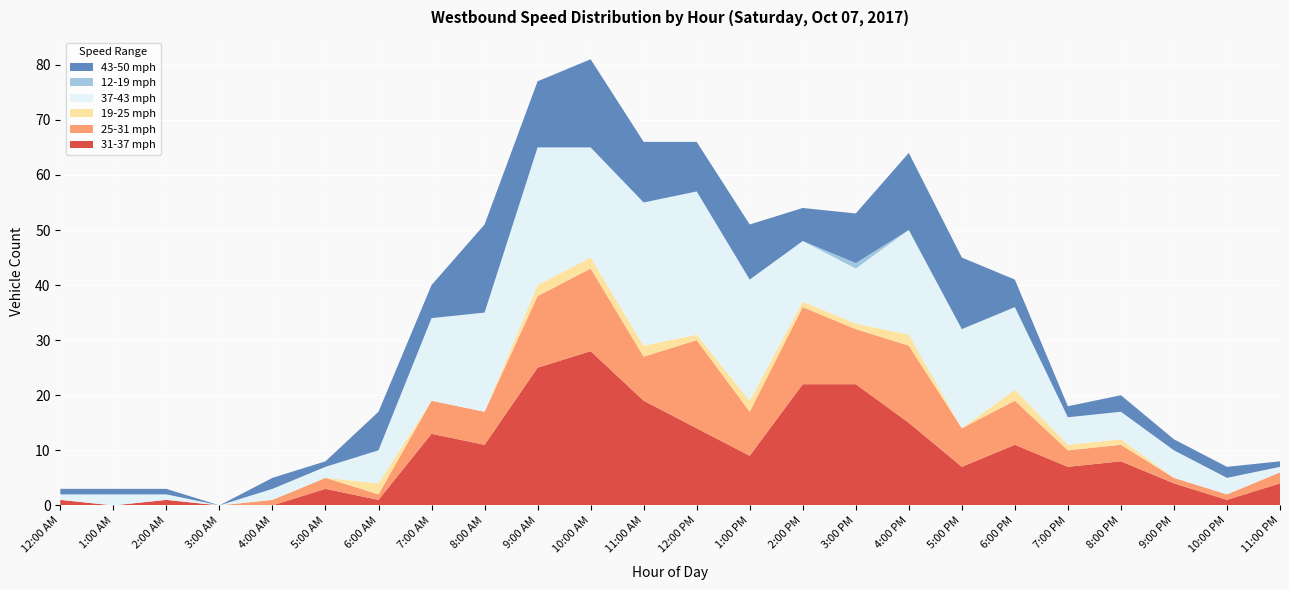

Reading left to right, what are all the values shown in this chart?

31-37 mph: 1	0	1	0	0	3	1	13	11	25	28	19	14	9	22	22	15	7	11	7	8	4	1	4
25-31 mph: 0	0	0	0	1	2	1	6	6	13	15	8	16	8	14	10	14	7	8	3	3	1	1	2
19-25 mph: 0	0	0	0	0	0	2	0	0	2	2	2	1	2	1	1	2	0	2	1	1	0	0	0
37-43 mph: 1	2	1	0	2	2	6	15	18	25	20	26	26	22	11	10	19	18	15	5	5	5	3	1
12-19 mph: 0	0	0	0	0	0	0	0	0	0	0	0	0	0	0	1	0	0	0	0	0	0	0	0
43-50 mph: 1	1	1	0	2	1	7	6	16	12	16	11	9	10	6	9	14	13	5	2	3	2	2	1